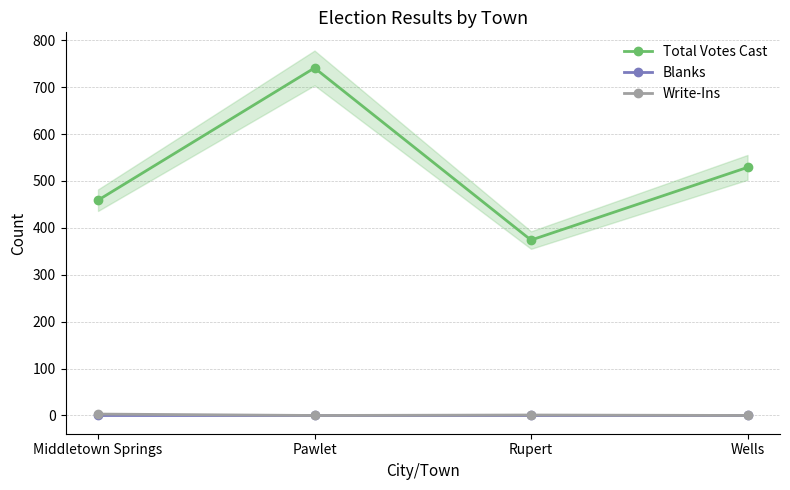

What is the label of the 1st point from the left?

Middletown Springs